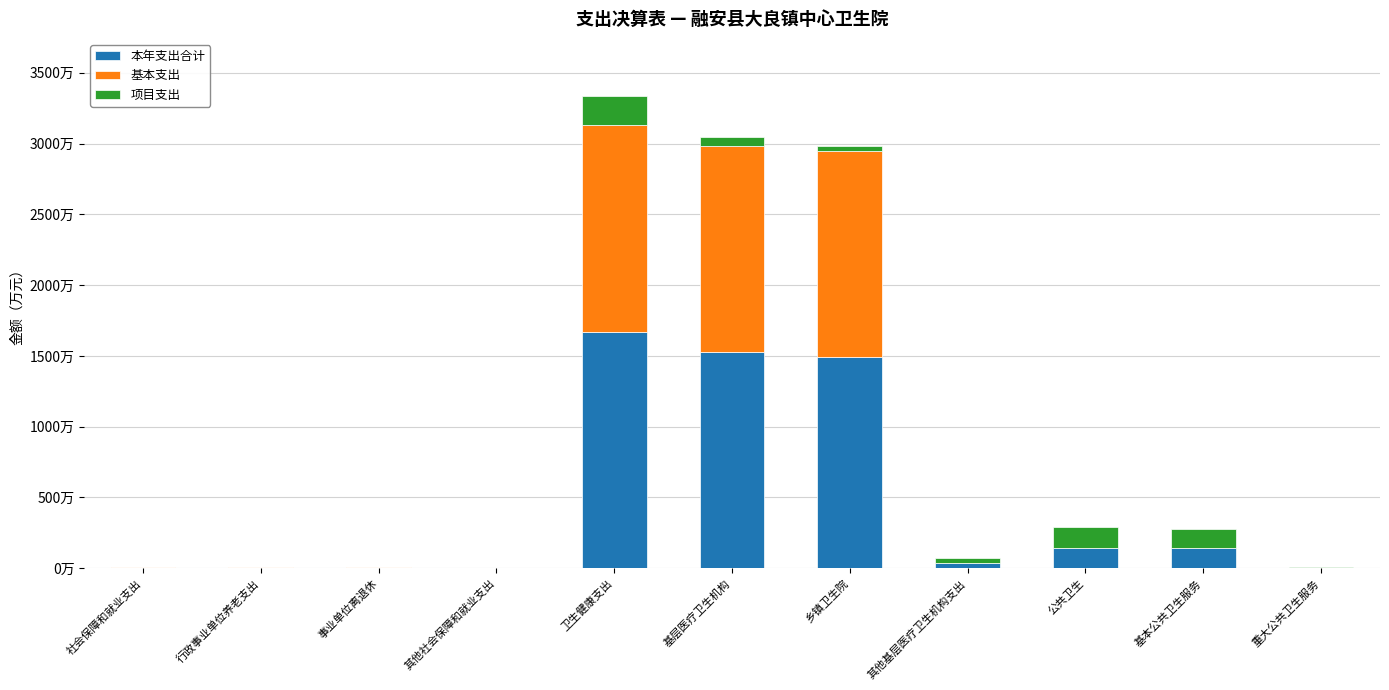

What is the difference between the 本年支出合计 values at 基层医疗卫生机构 and 公共卫生?

1380.4